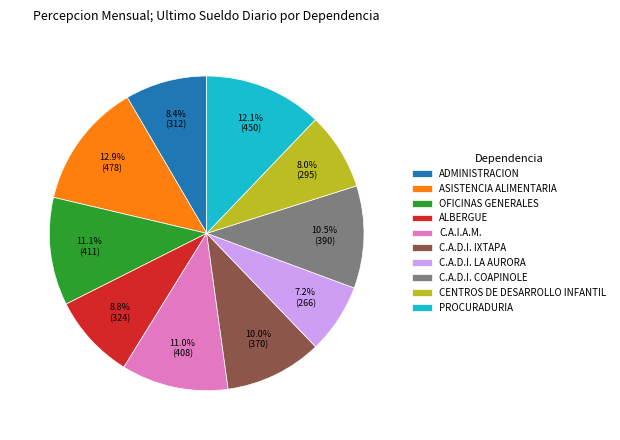

Is OFICINAS GENERALES the majority of the pie?

No